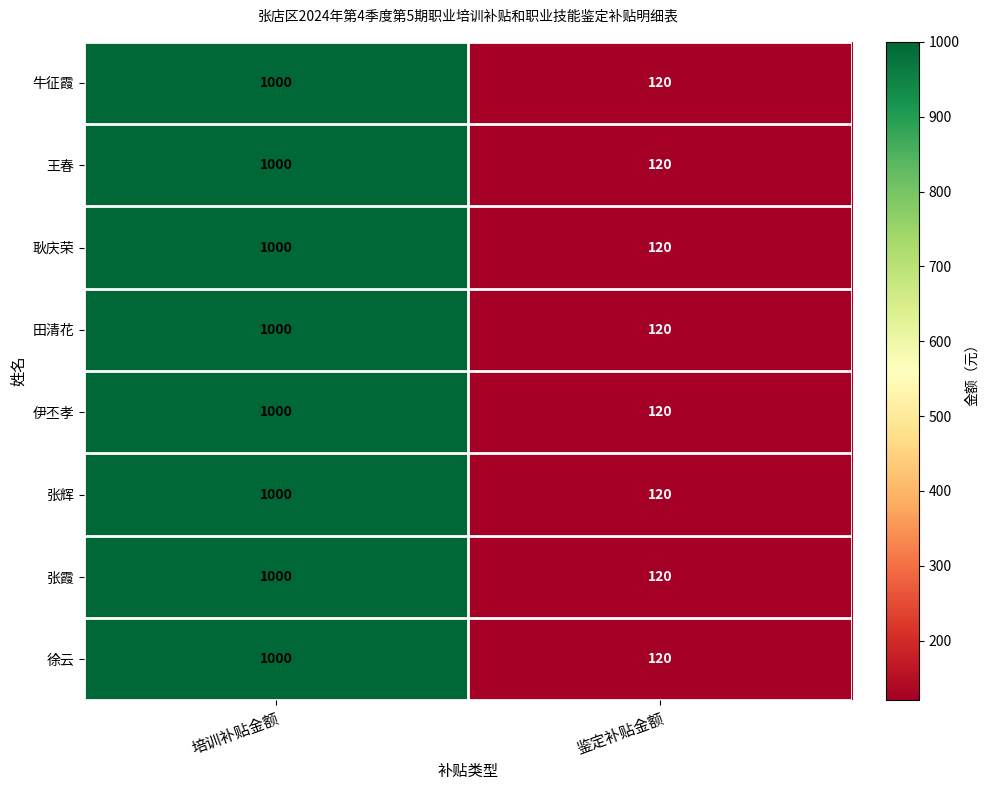

What is the approximate value of 牛征霞 at 鉴定补贴金额?

120